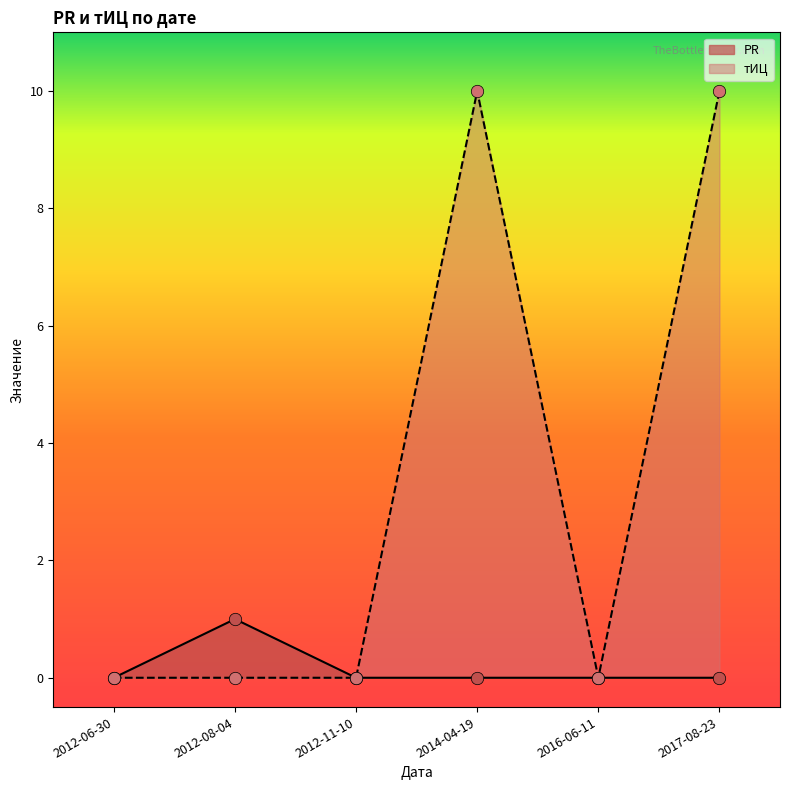

What are all the series names shown in the legend?

PR, тИЦ